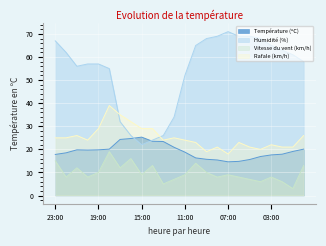

What is the maximum value for Vitesse du vent (km/h)?

19.0